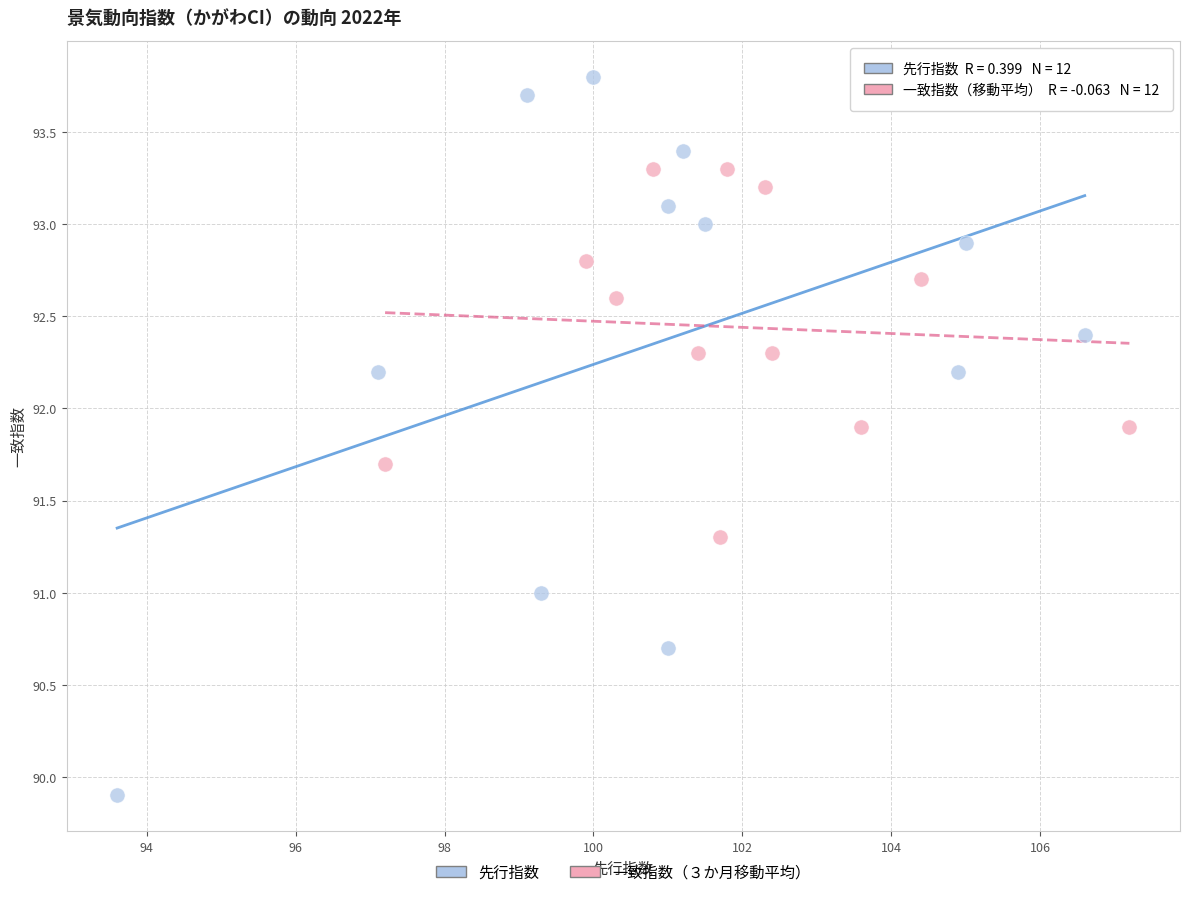

Which series reaches the minimum Y coordinate?

先行指数